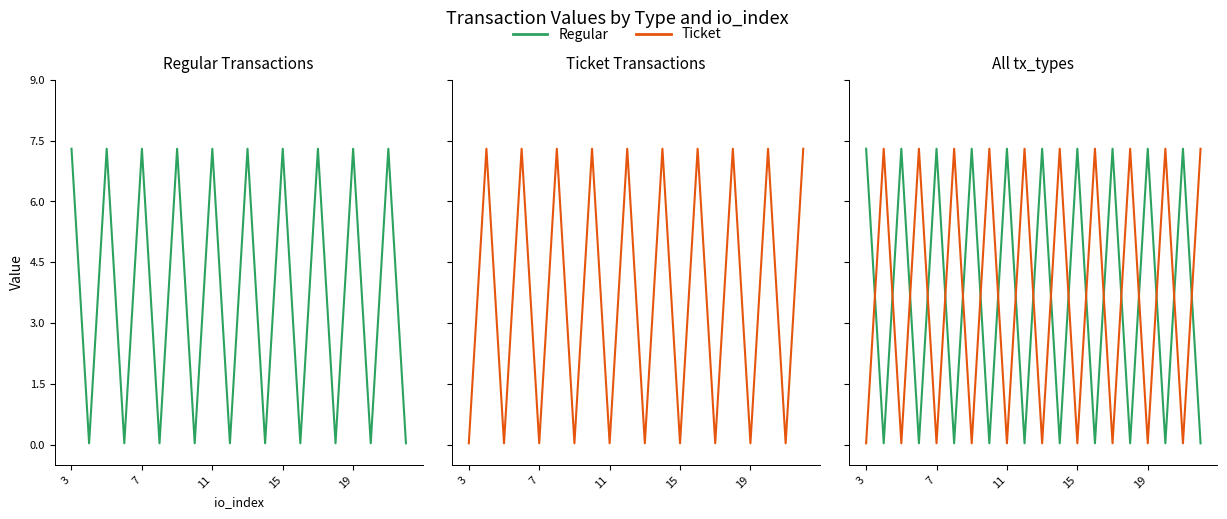

True or false: Ticket and Regular cross at least once.

True